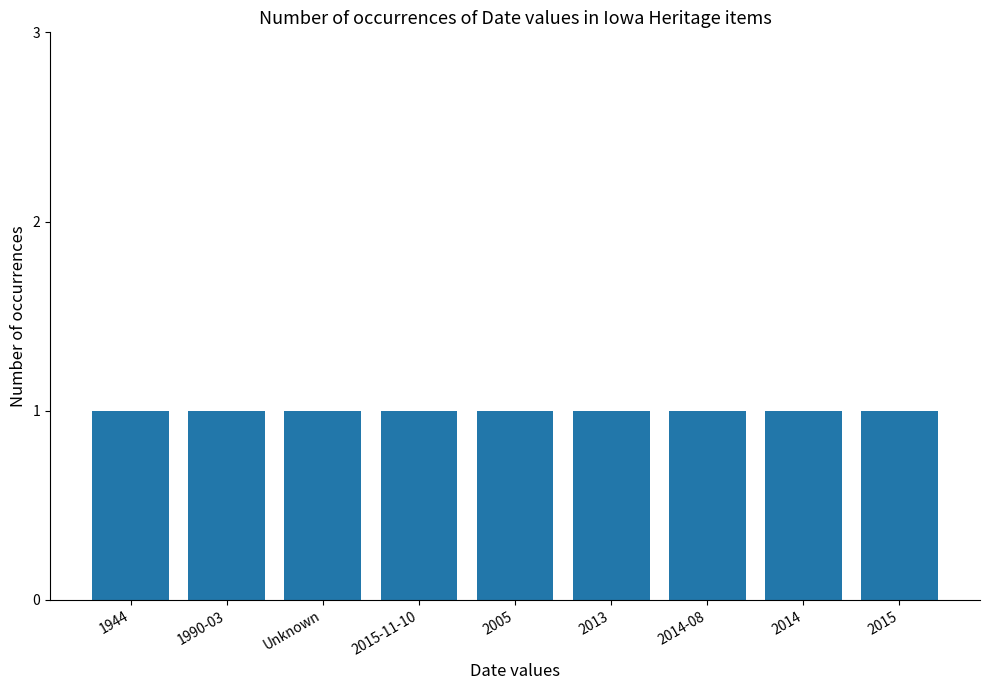

How many bars are there in total?

9